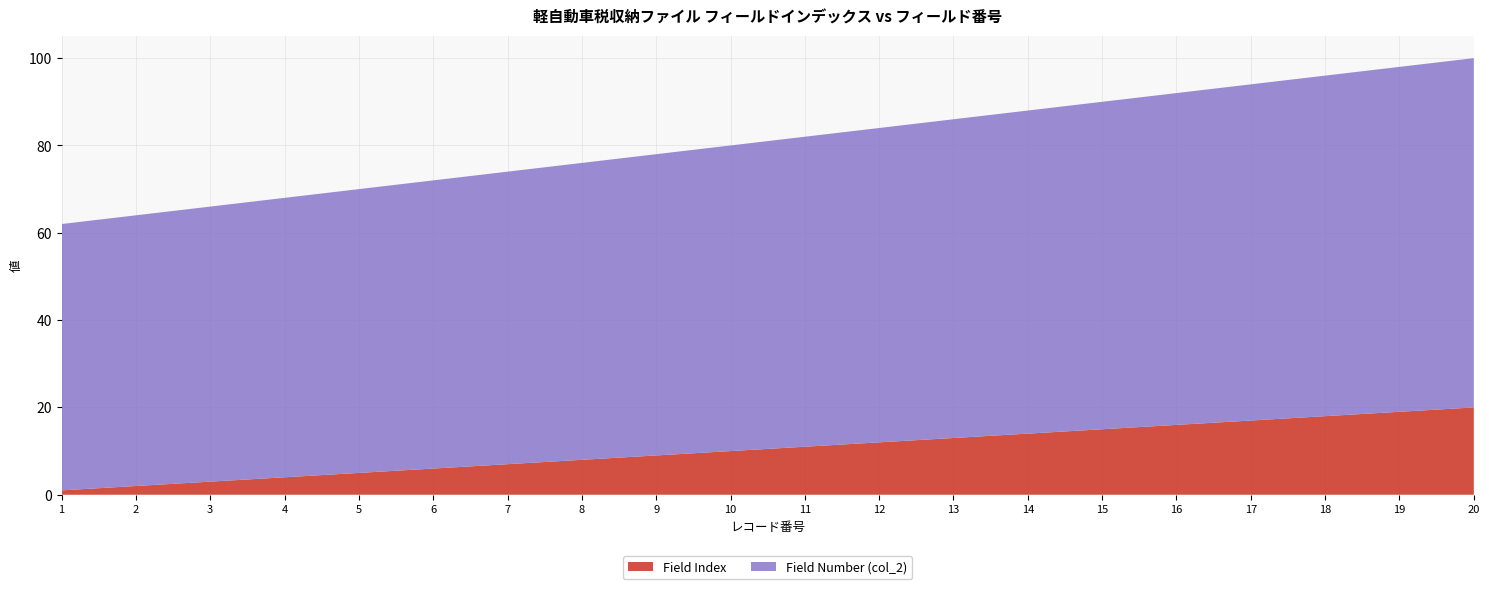

Reading left to right, list all the values displayed in this chart.

Field Index: 1	2	3	4	5	6	7	8	9	10	11	12	13	14	15	16	17	18	19	20
Field Number (col_2): 61	62	63	64	65	66	67	68	69	70	71	72	73	74	75	76	77	78	79	80